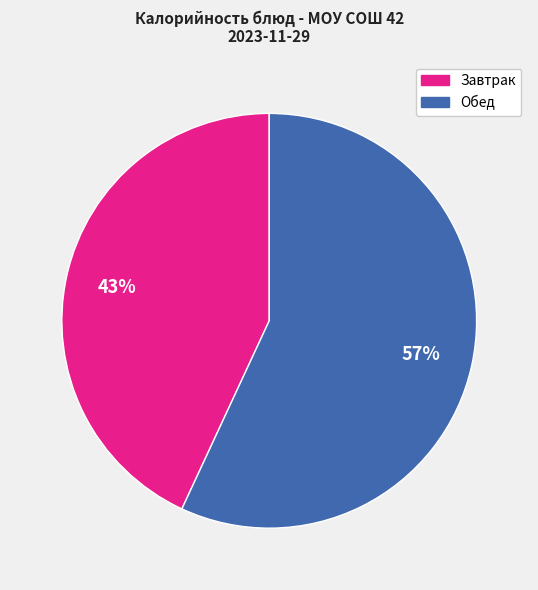

To the nearest percent, what is the difference between the largest and smallest slice percentages?

14%